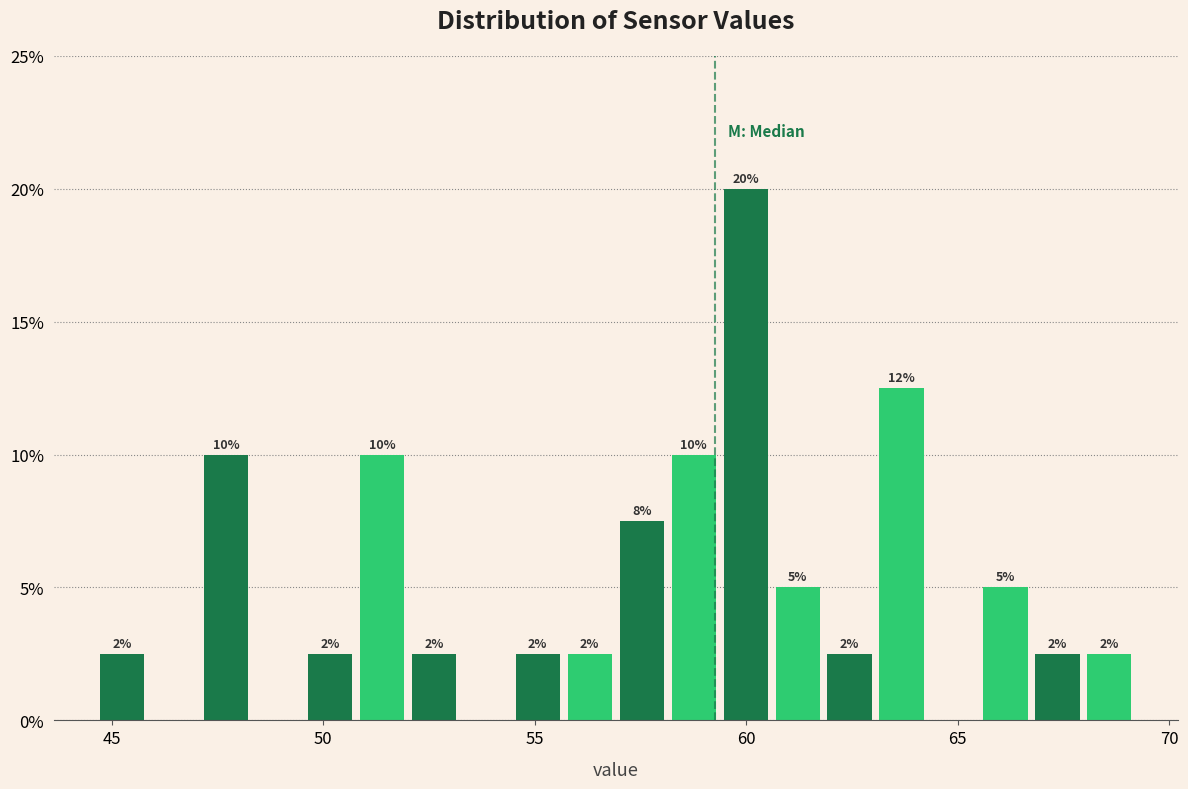

Around what value on the x-axis is the tallest bar? Give the approximate position of its centre, as read against the axis.

60.0